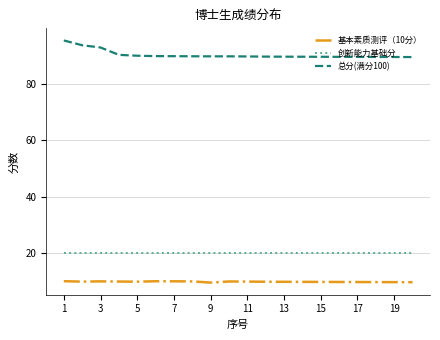

Which series has the largest total across all categories?

总分(满分100)